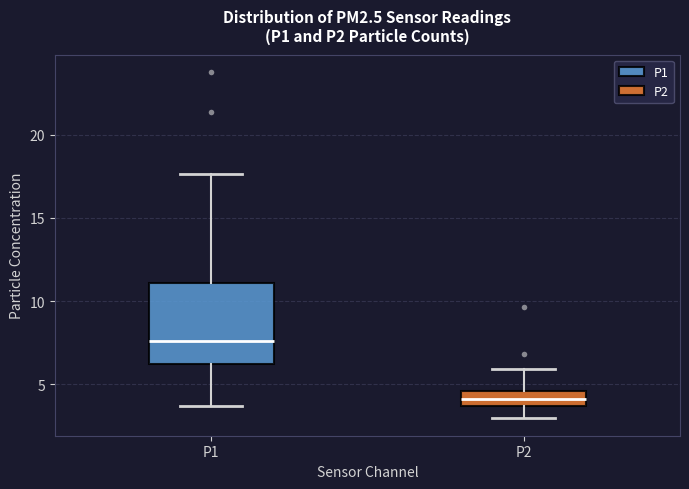

Where is the upper edge of the box for P2 on the y-axis? The values are not printed on the chart, so give them approximately, as read against the axis.

4.5